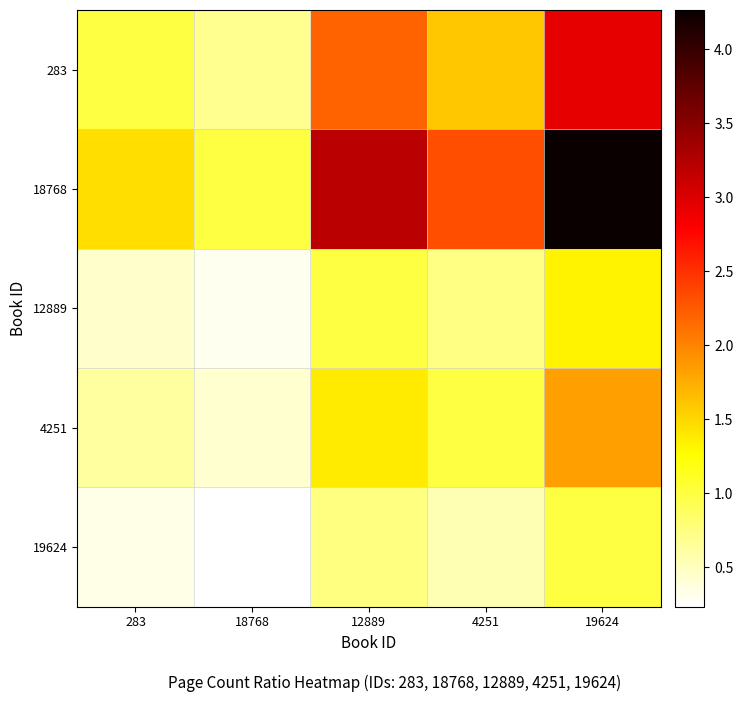

Which series has the largest range (max minus min)?

18768